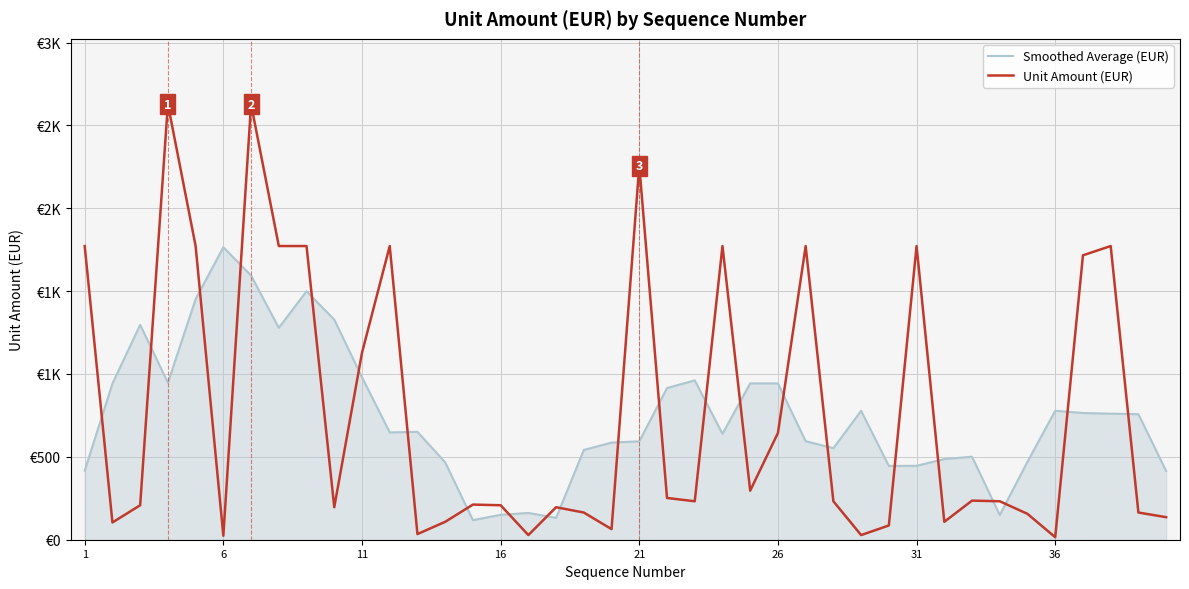

What are all the series names shown in the legend?

Smoothed Average (EUR), Unit Amount (EUR)